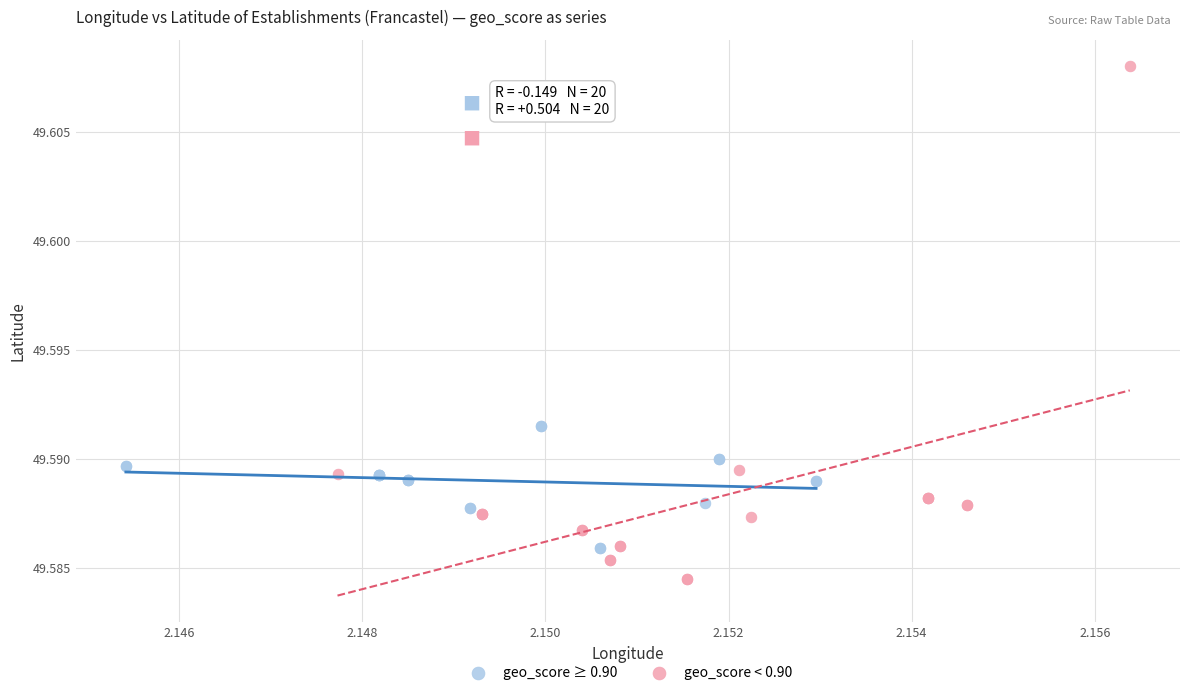

Which series has the widest spread of Y values?

geo_score < 0.90